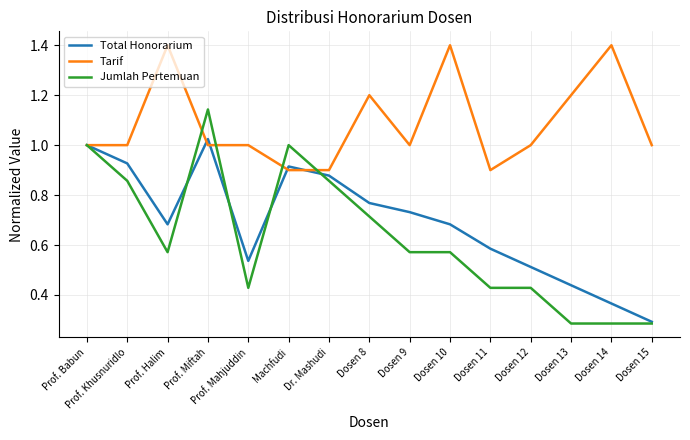

The Total Honorarium series shows 0.7 at Dosen 13. True or false?

False